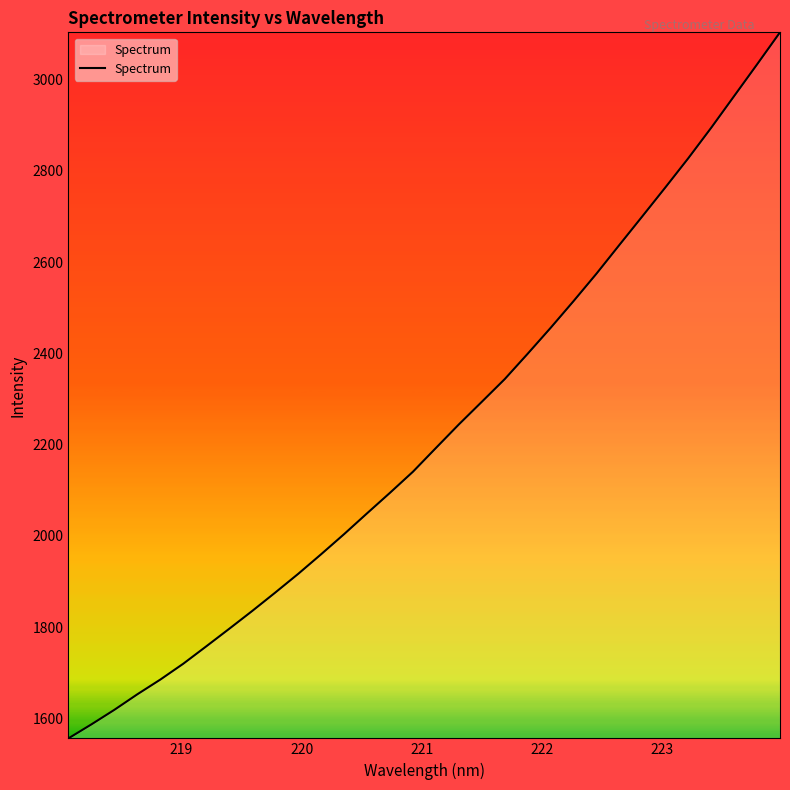

What is the smallest value displayed?

1556.3